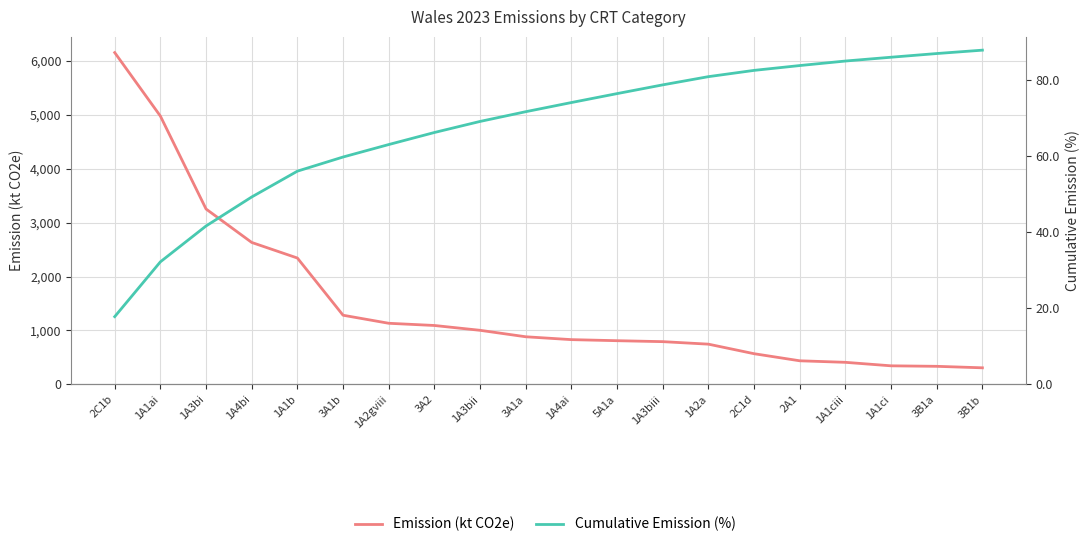

How many lines are shown in the chart?

2